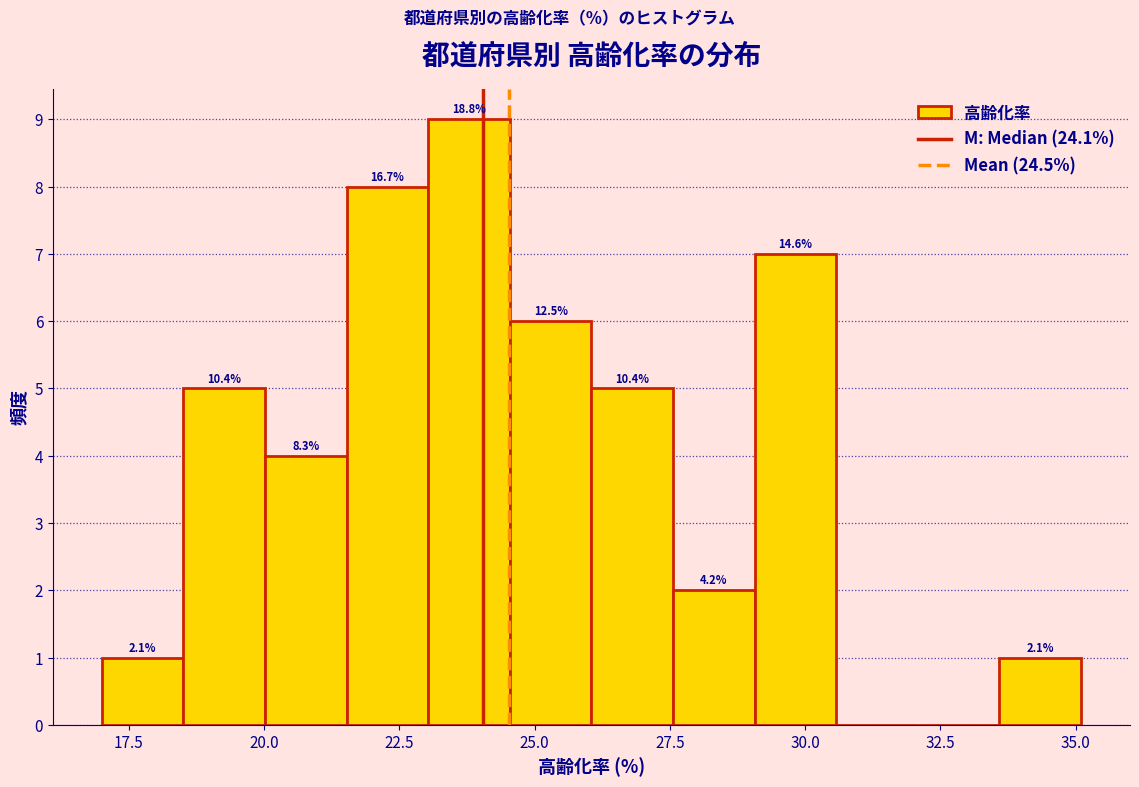

Read against the x-axis, roughly where is the centre of the tallest bar?

24.0